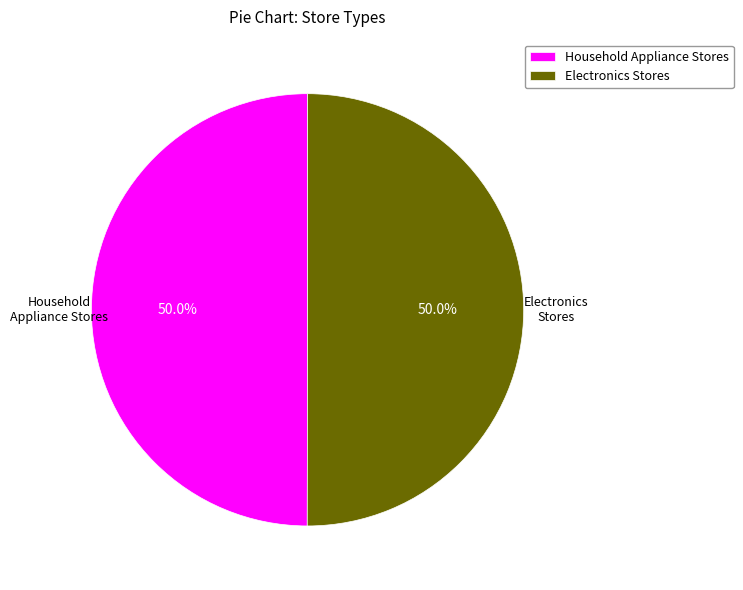

What is the ratio of the value at Household Appliance Stores to the value at Electronics Stores?

1.0